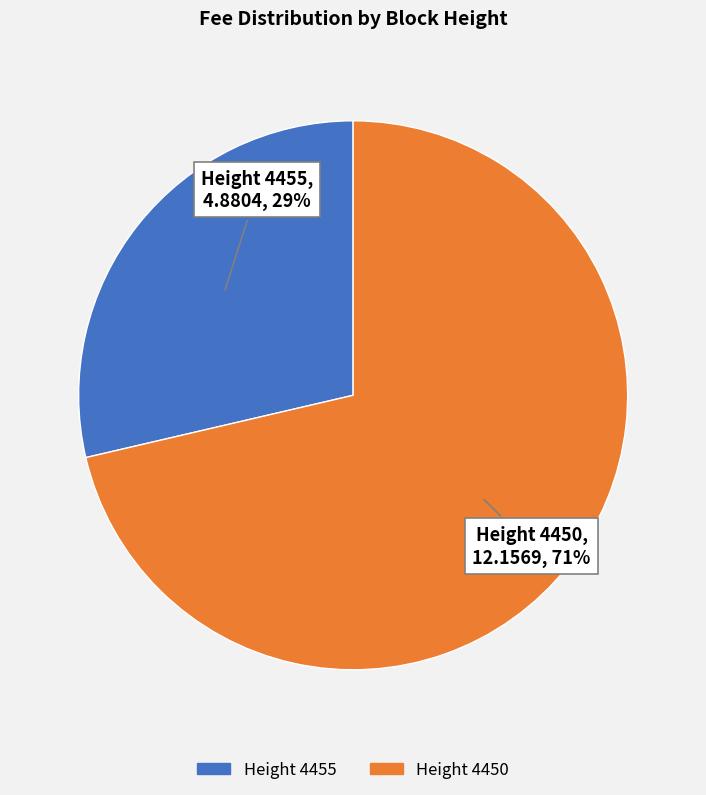

How many segments does this pie chart have?

2